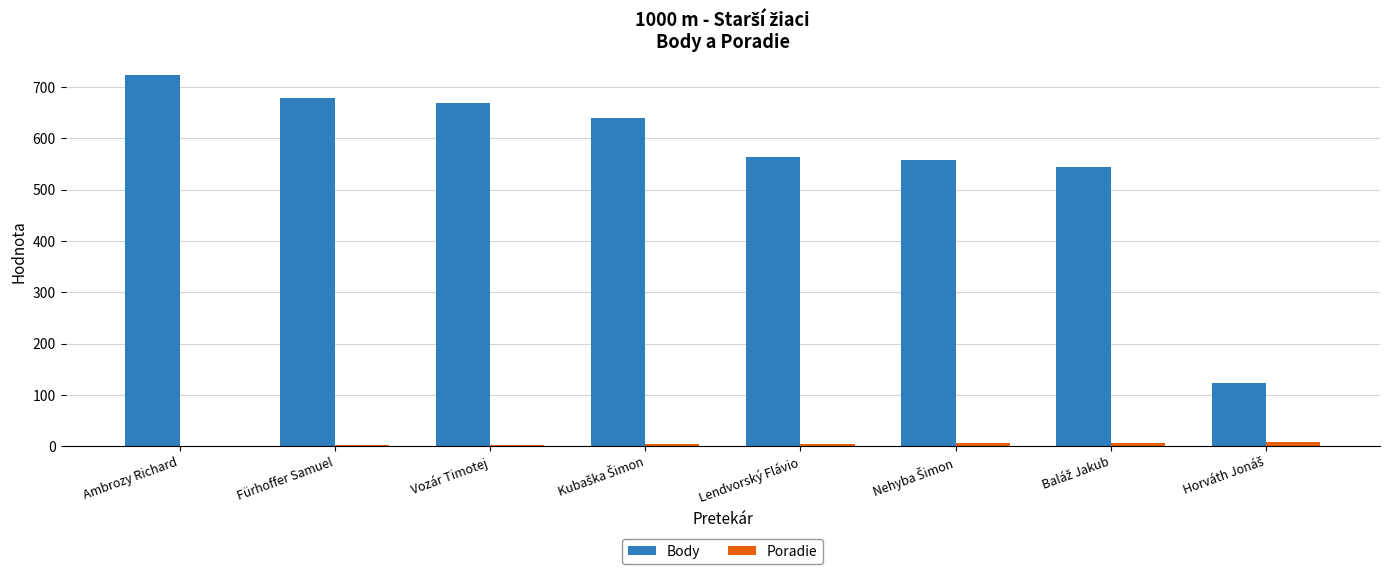

Is the value of Body at Lendvorský Flávio greater than the value of Poradie at Ambrozy Richard?

Yes